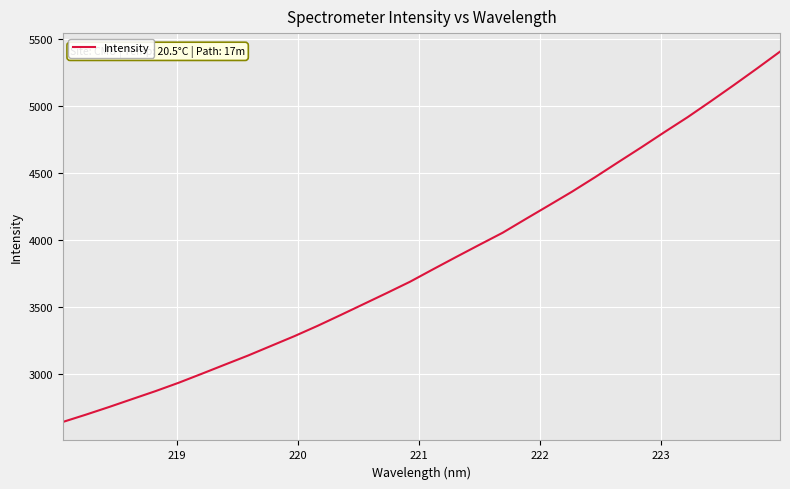

What is the maximum value shown in the chart?

5408.3